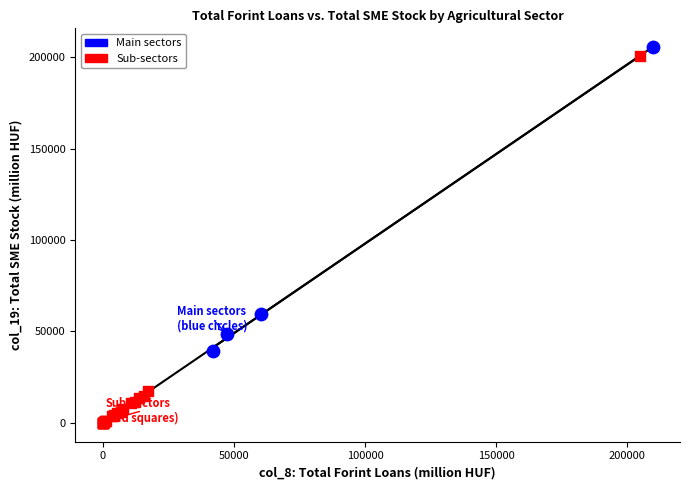

Which series reaches the minimum Y coordinate?

Sub-sectors